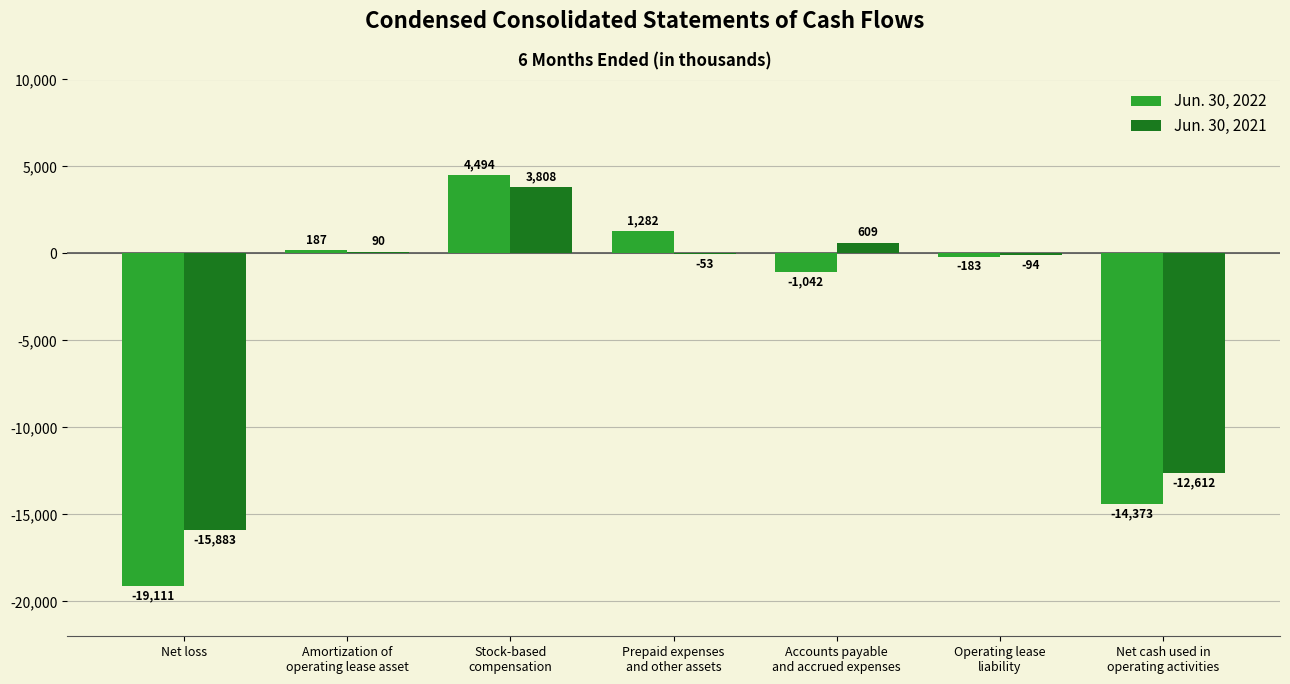

What is the highest value of the Jun. 30, 2022 series?

4494